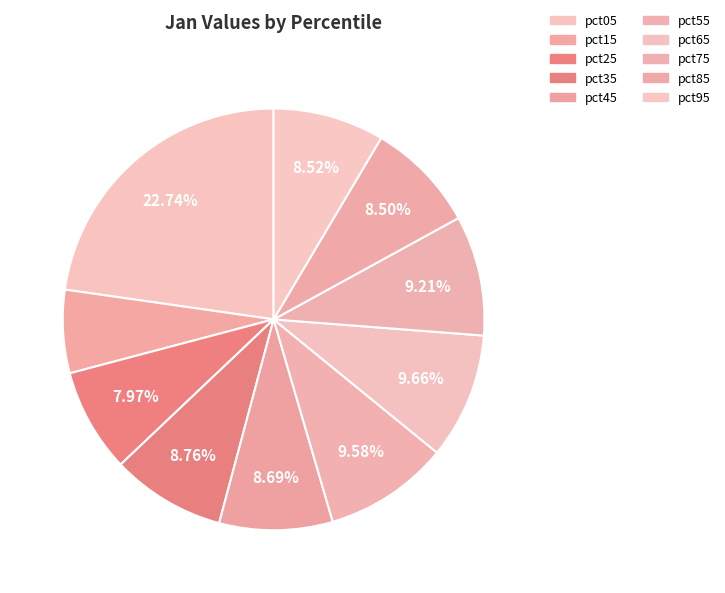

The pct05 slice represents 23% of the pie. True or false?

True